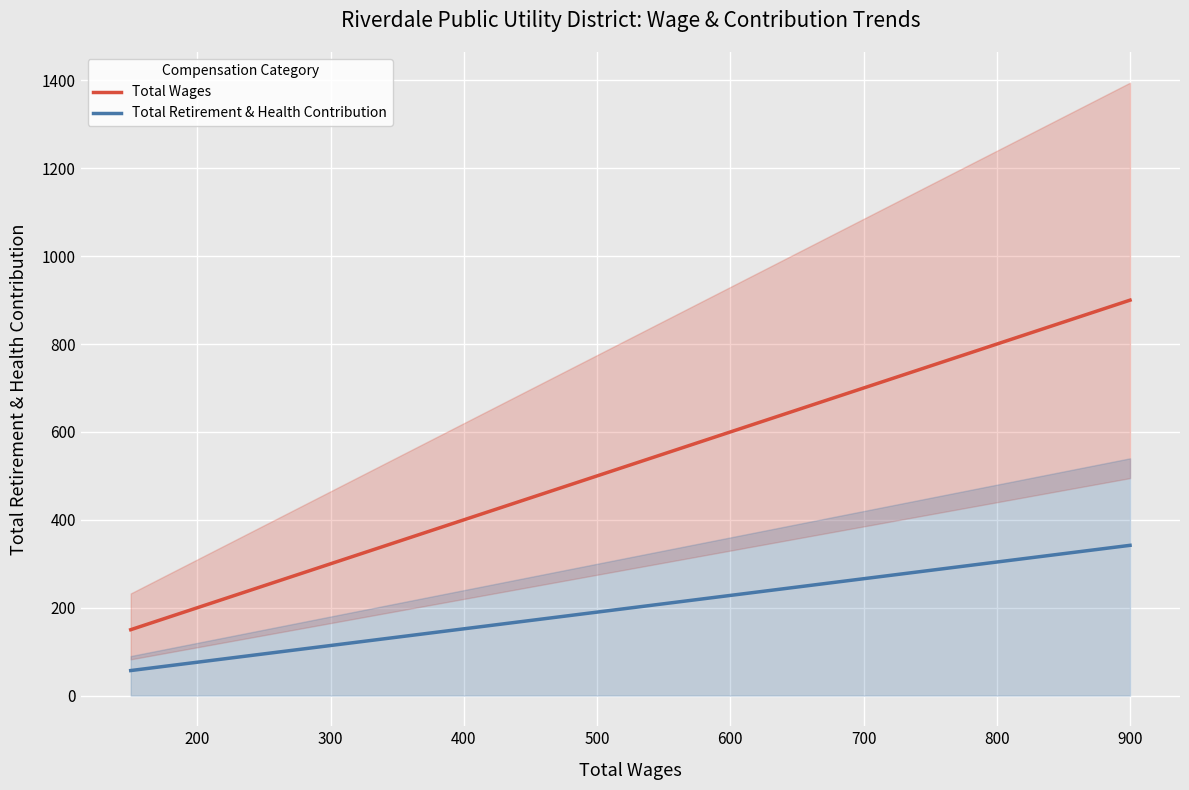

What is the greatest value displayed?

900.0